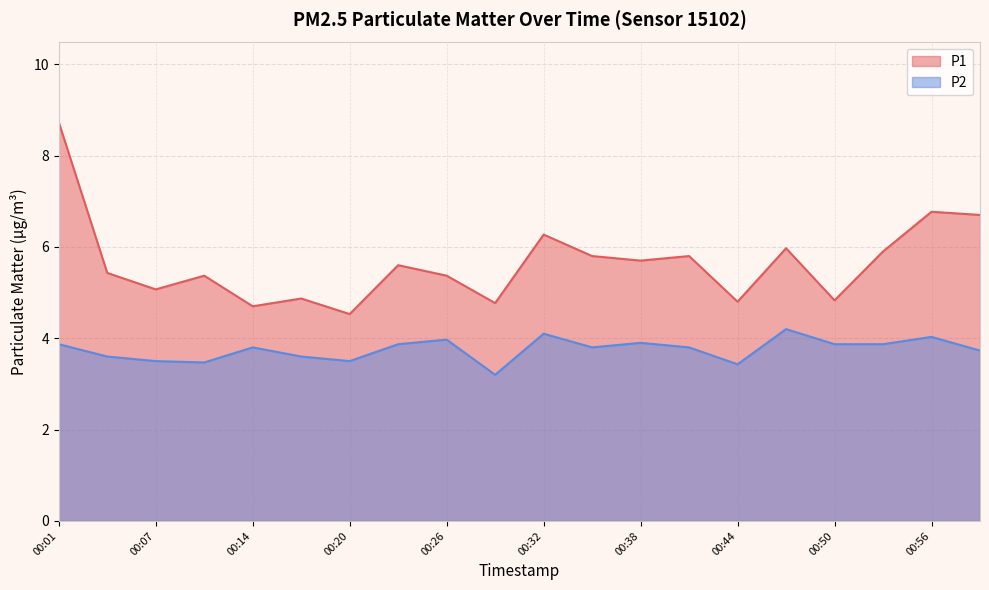

Rank the series by their average value, from highest to lowest.

P1, P2